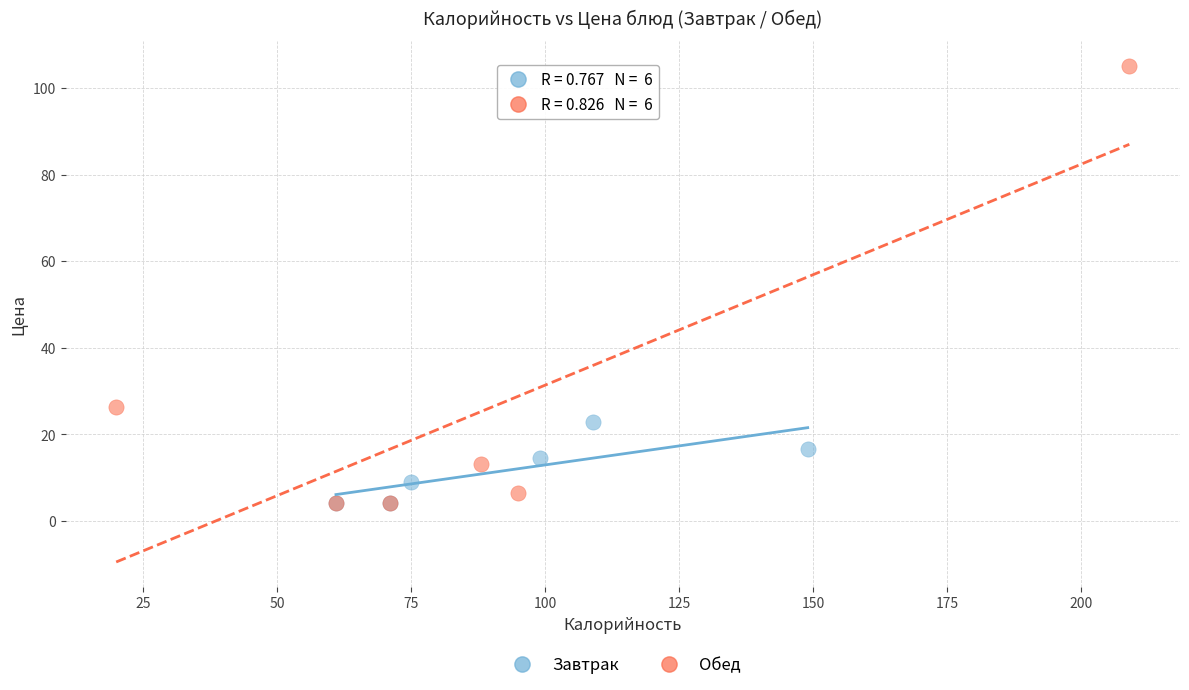

Which series has the widest spread of Y values?

Обед